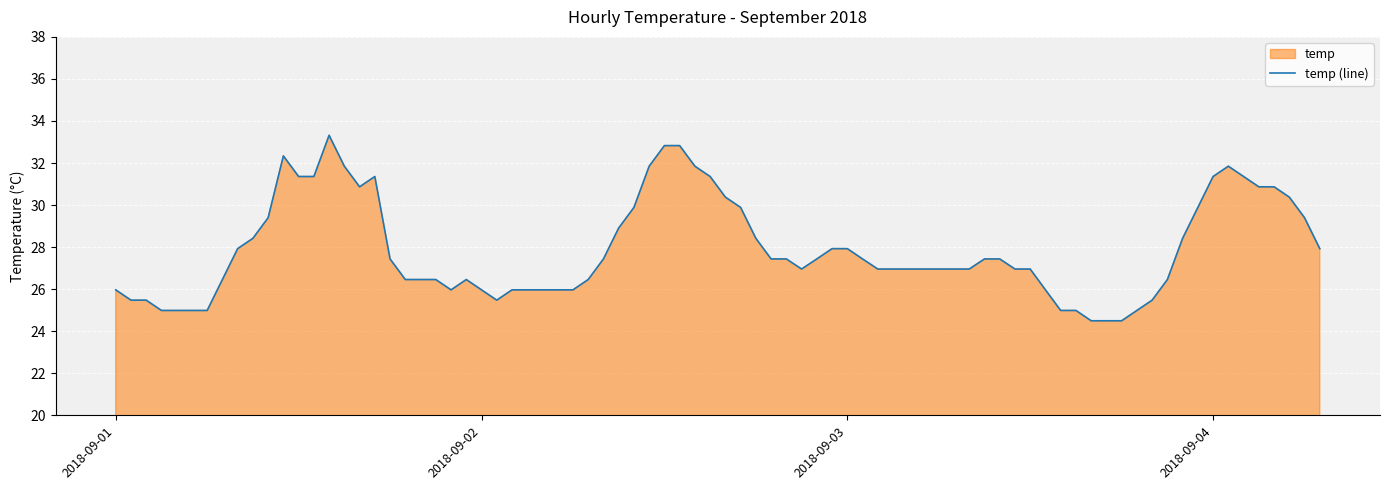

How many distinct data groups are displayed?

1